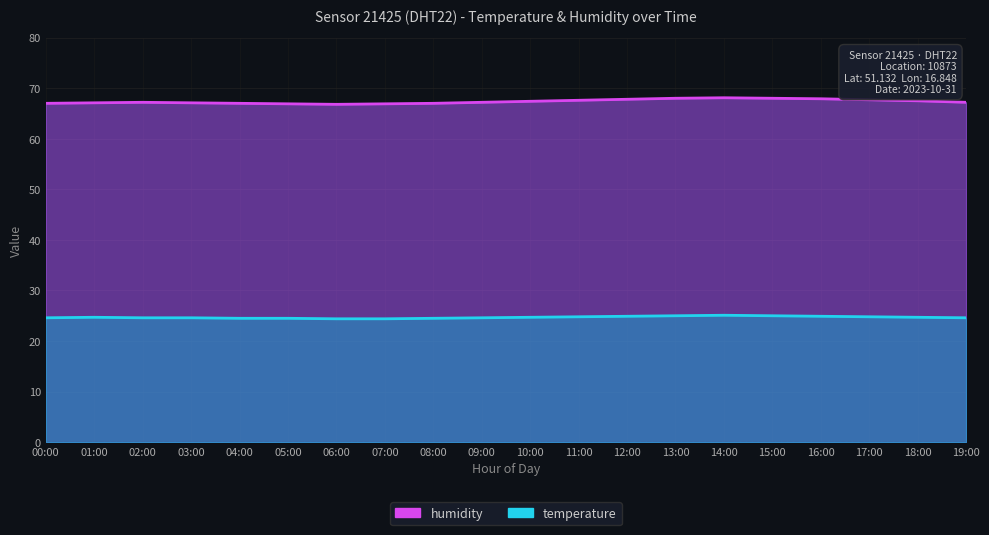

True or false: humidity and temperature cross at least once.

False